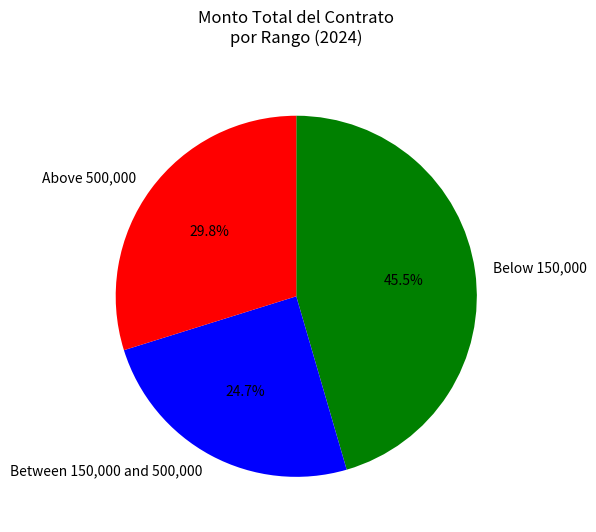

To the nearest percent, what is the difference between the largest and smallest slice percentages?

21%